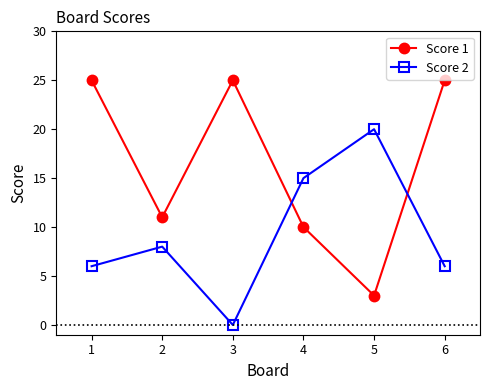

Rank the series by their maximum value, from highest to lowest.

Score 1, Score 2